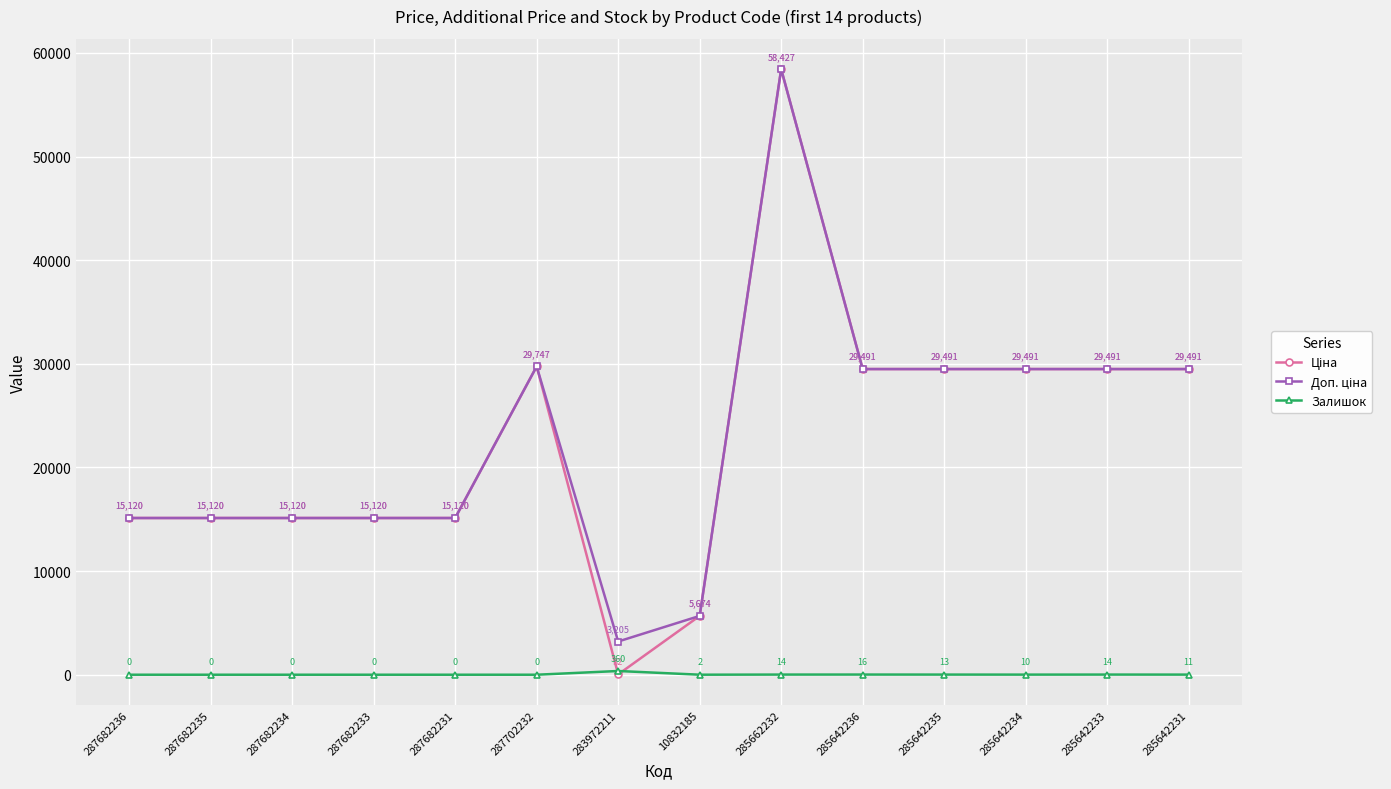

Which category has the highest value across all series?

285662232